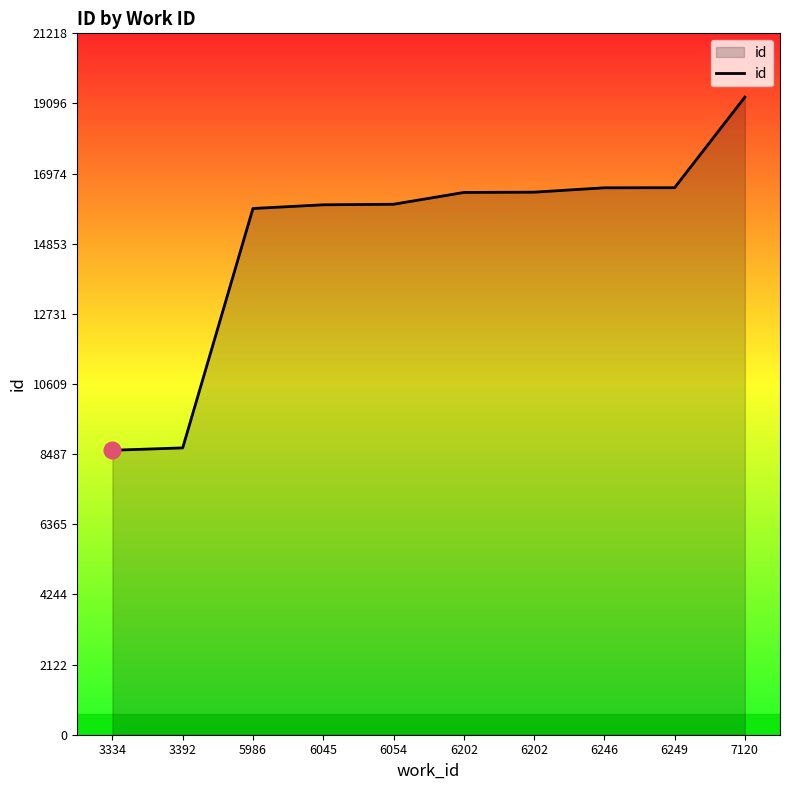

What is the value of the 6th point from the left?

16404